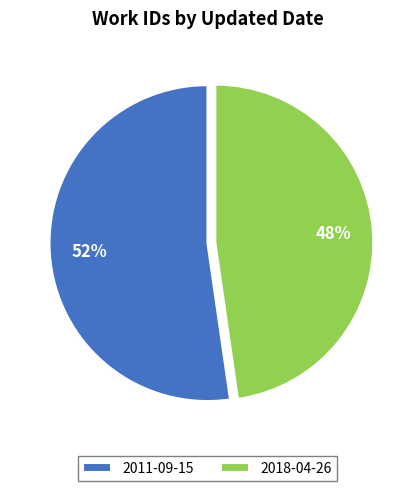

Does any single category account for the majority?

Yes